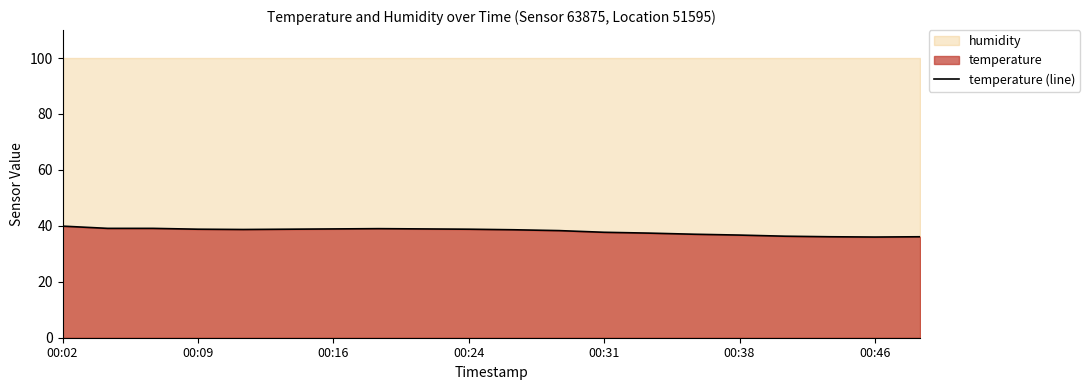

What is the maximum value for temperature (line)?

39.9